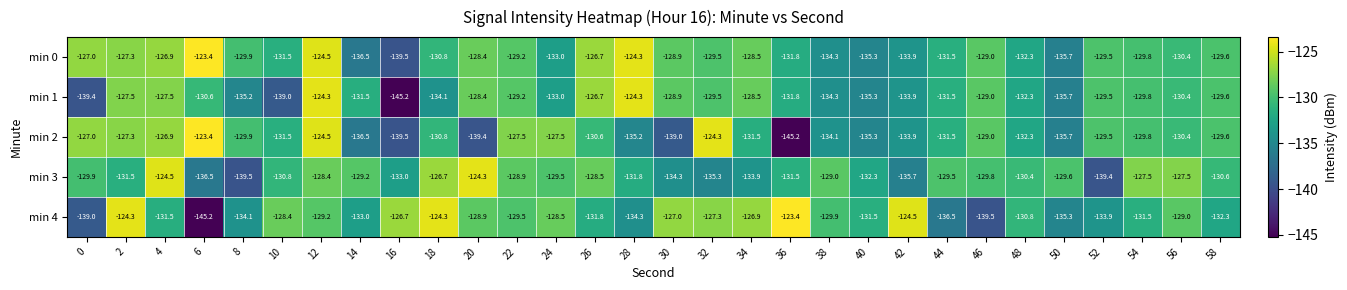

The value of min 2 at 46 is -56.4. True or false?

False